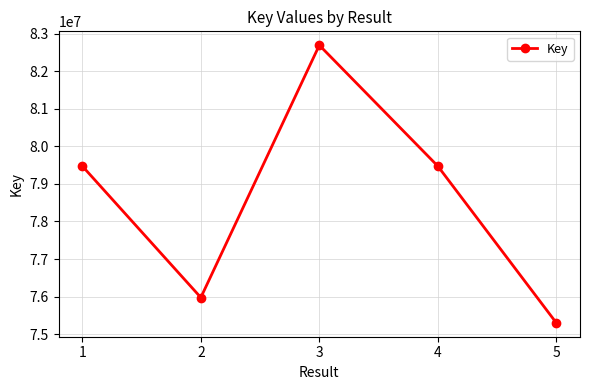

Is it true that the value at 3 is 82688583?

True